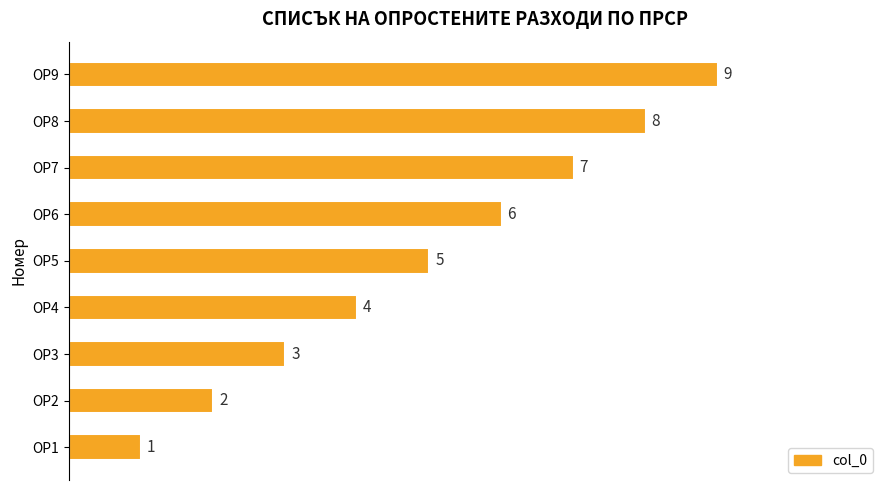

Is it true that the value at ОР9 is 6?

False